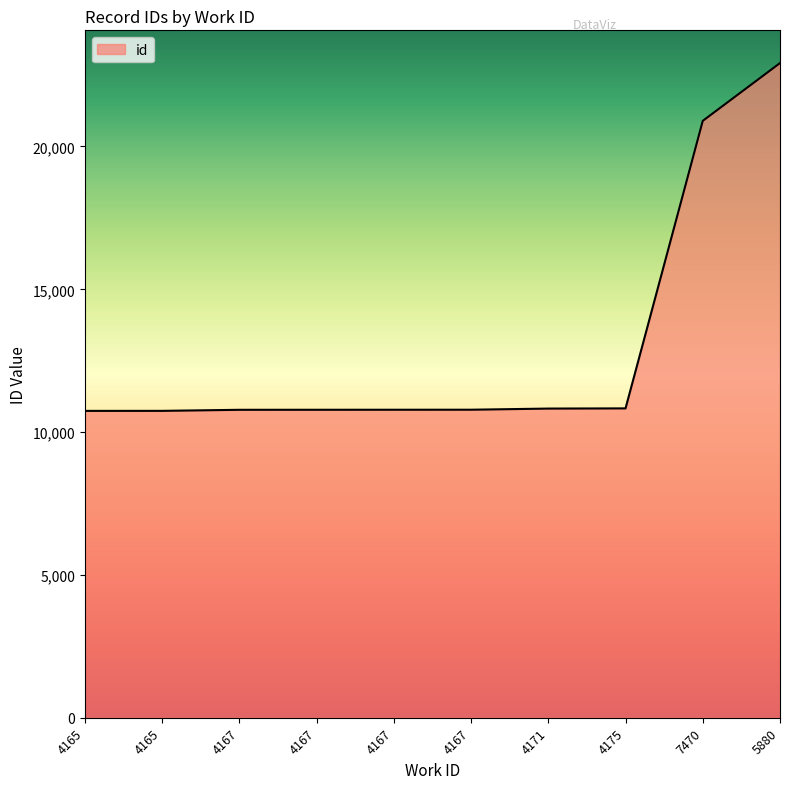

What is the difference between the second highest and minimum values?

10155